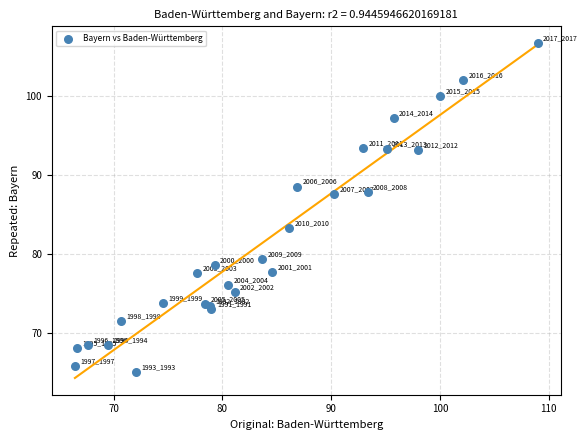

What Y value in the scatter plot is closest to 85?

83.3